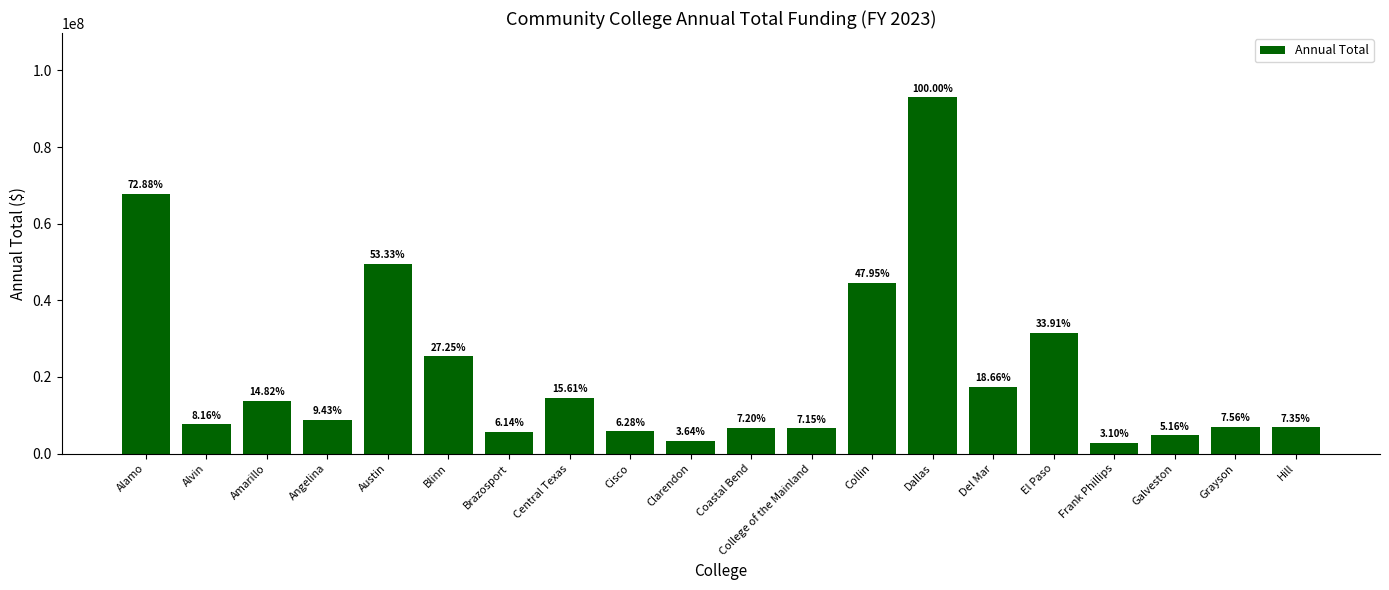

What is the maximum value shown in the chart?

93026586